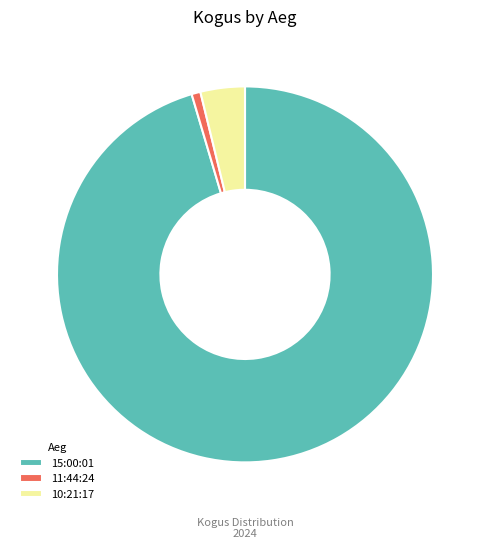

Between 15:00:01 and 10:21:17, which is larger?

15:00:01